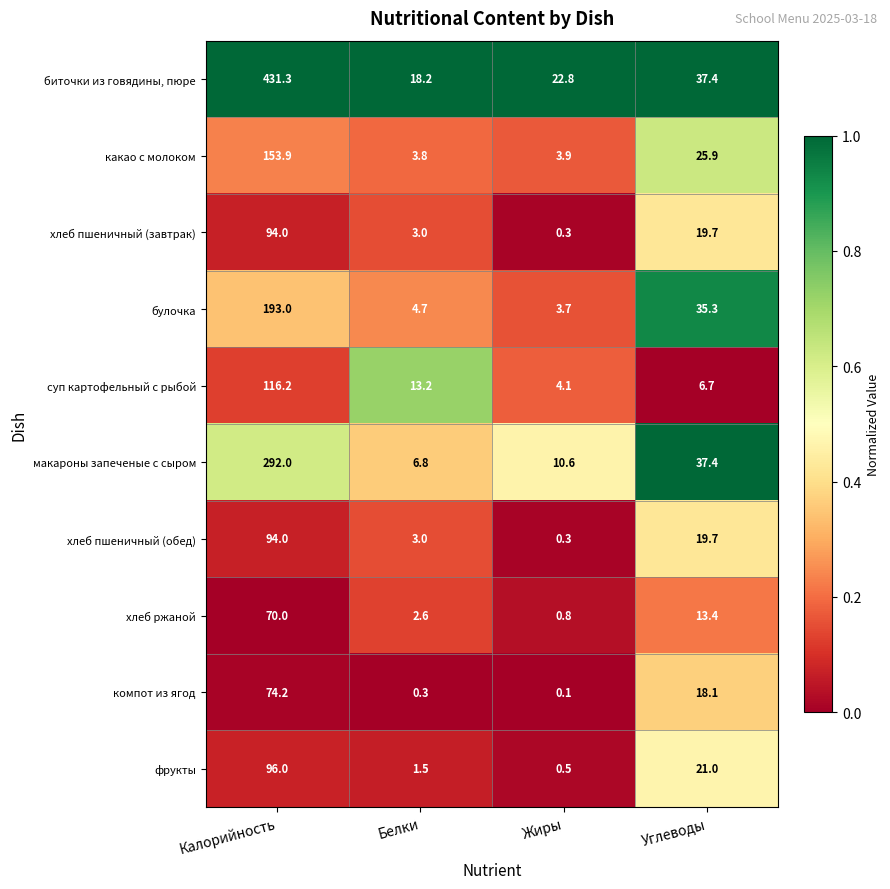

What is the total value across all series at Калорийность?

1614.6